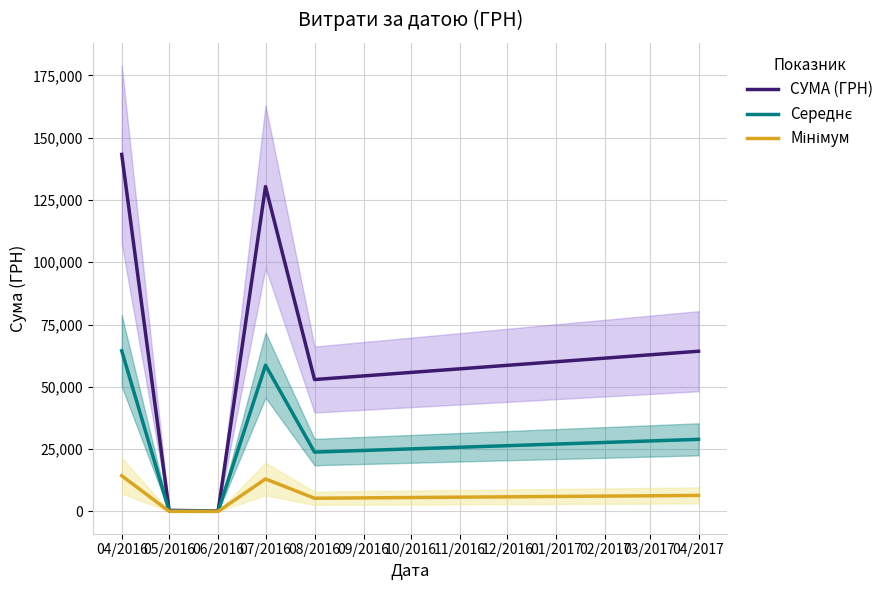

What is the maximum value shown in the chart?

143293.9